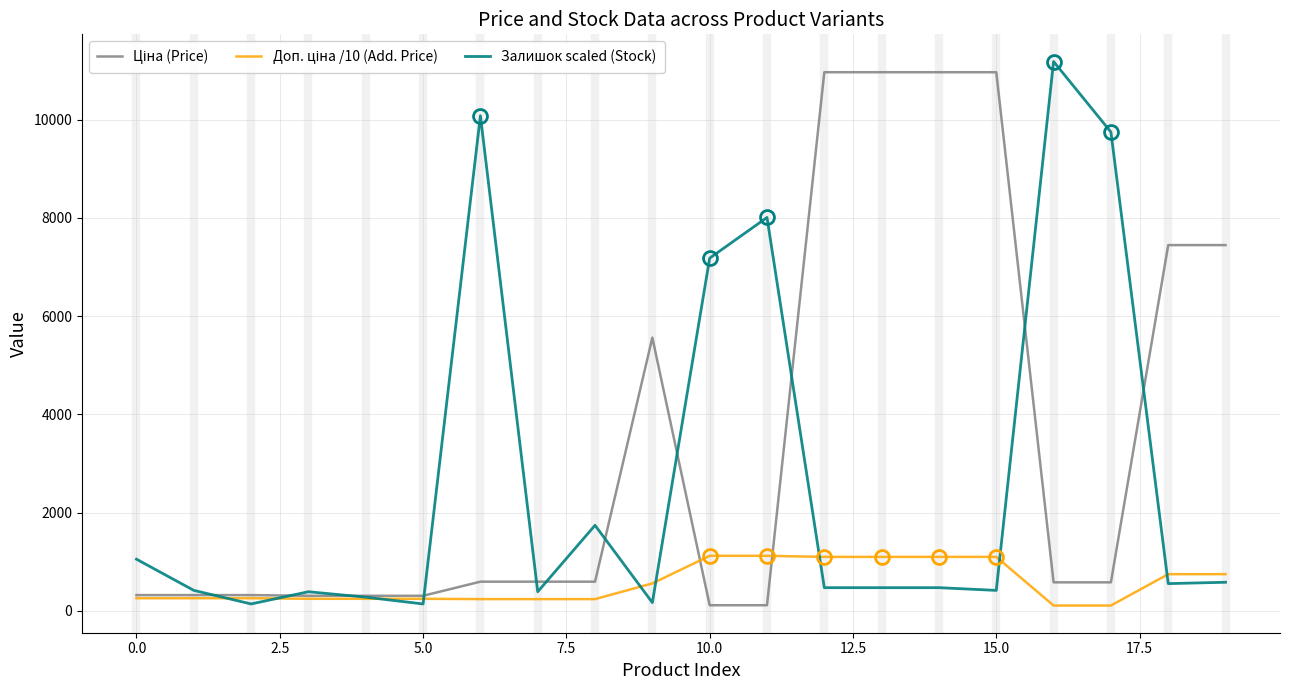

What is the highest value of the Залишок scaled (Stock) series?

11182.0